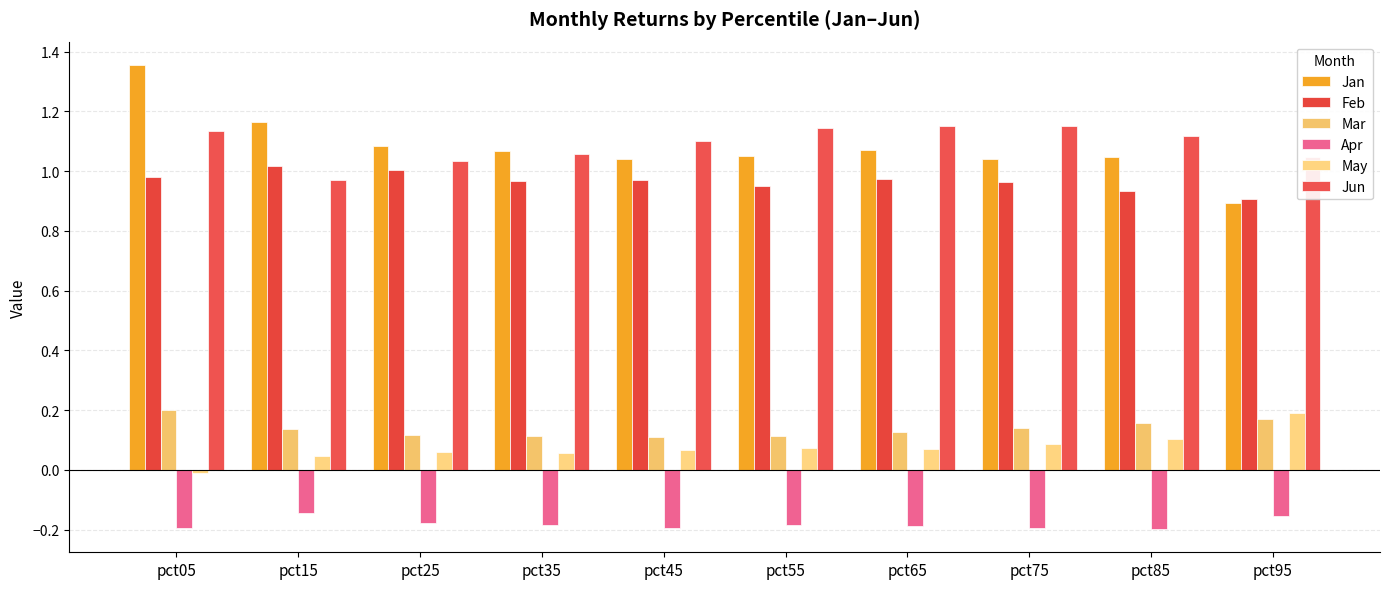

At which category is the sum across all series the highest?

pct05